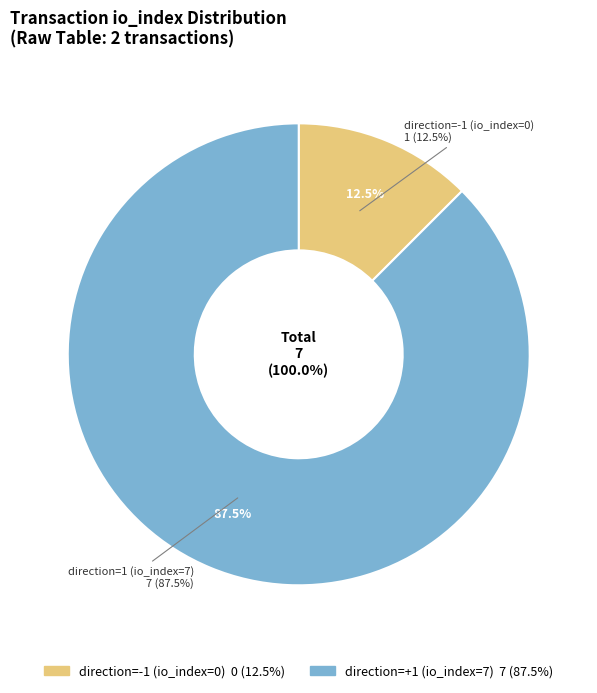

Which has a higher value, direction=1 (io_index=7) or direction=-1 (io_index=0)?

direction=1 (io_index=7)